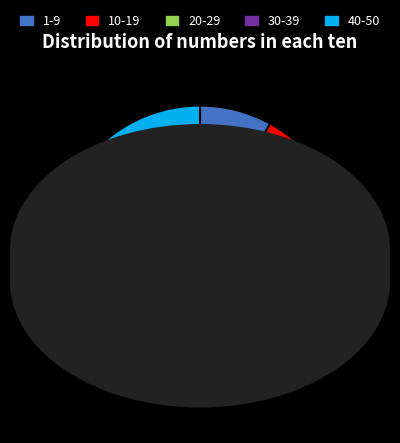

To the nearest percent, what percentage of the pie is 1-9?

8%